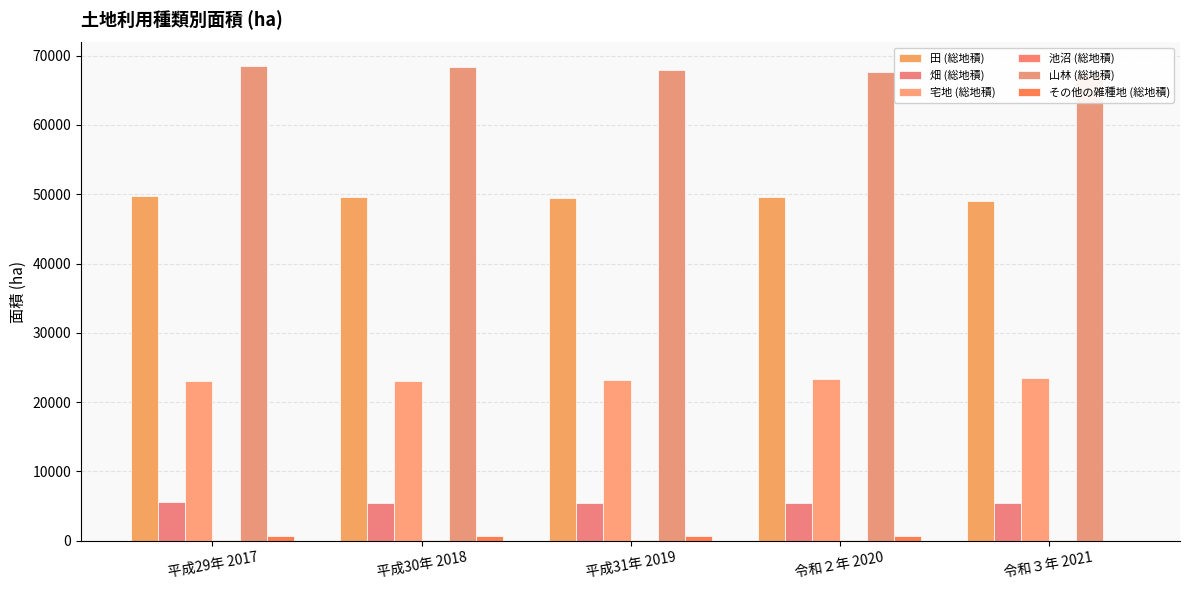

Count the 池沼 (総地積) values in the range 71 to 72.

5